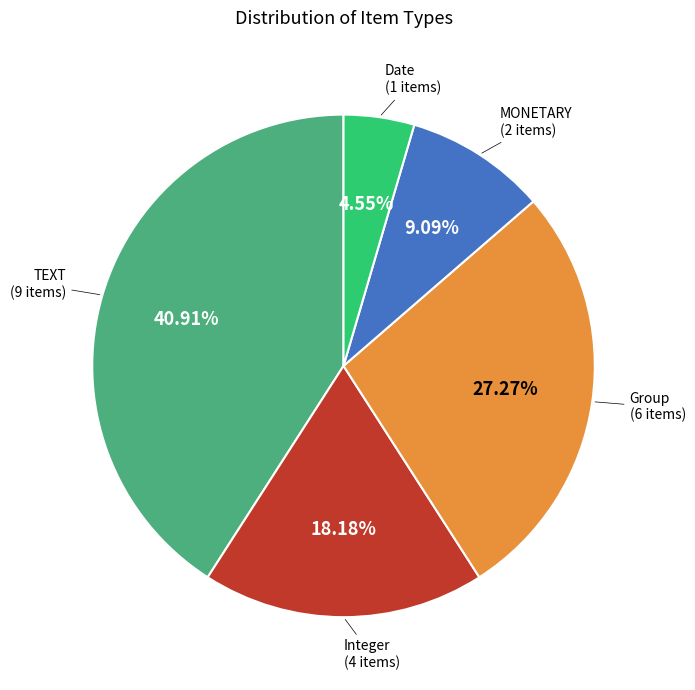

Is there any slice that represents more than half of the pie?

No